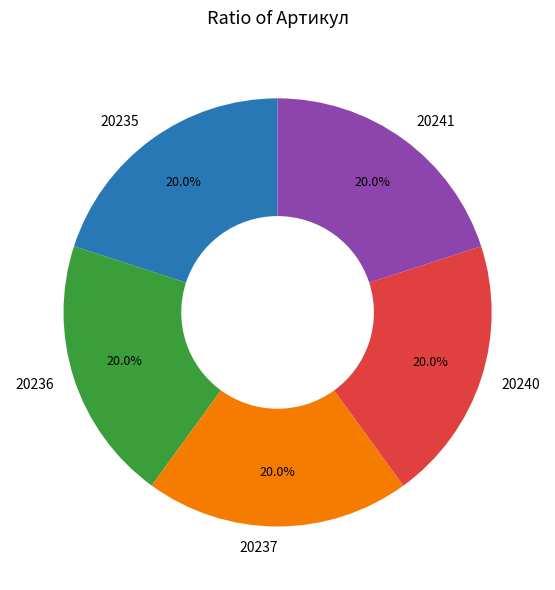

The 20240 slice represents 20% of the pie. True or false?

True